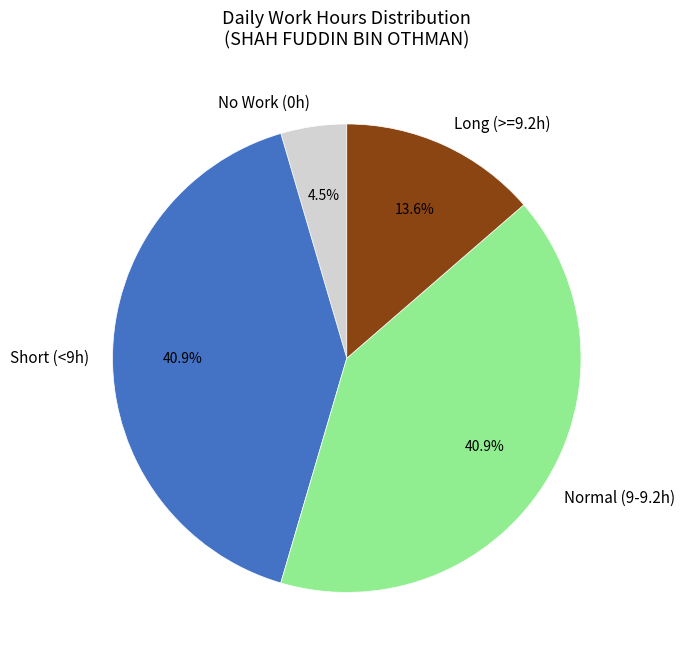

Is there a majority slice in this chart?

No